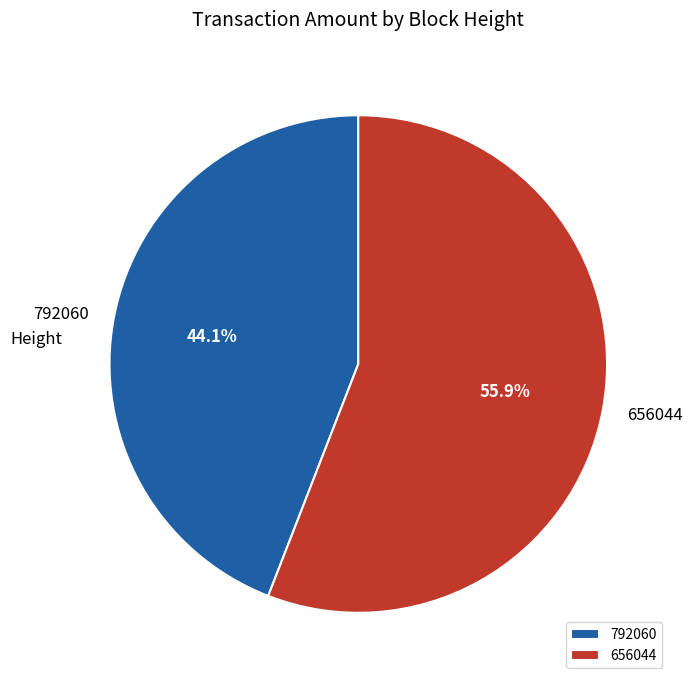

How much of the chart is everything except 792060?

55.9%